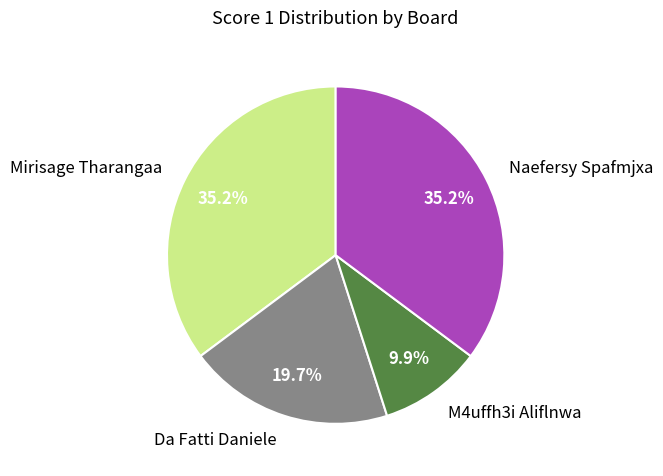

Which has a higher value, M4uffh3i Aliflnwa or Mirisage Tharangaa?

Mirisage Tharangaa